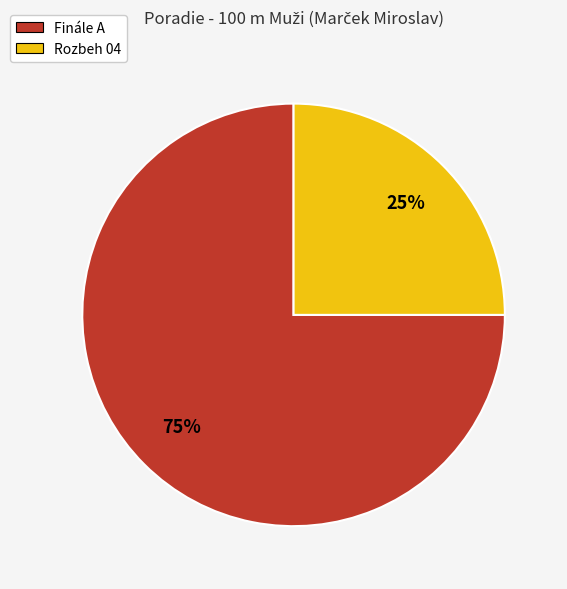

Rank the categories by value from highest to lowest.

Finále A, Rozbeh 04